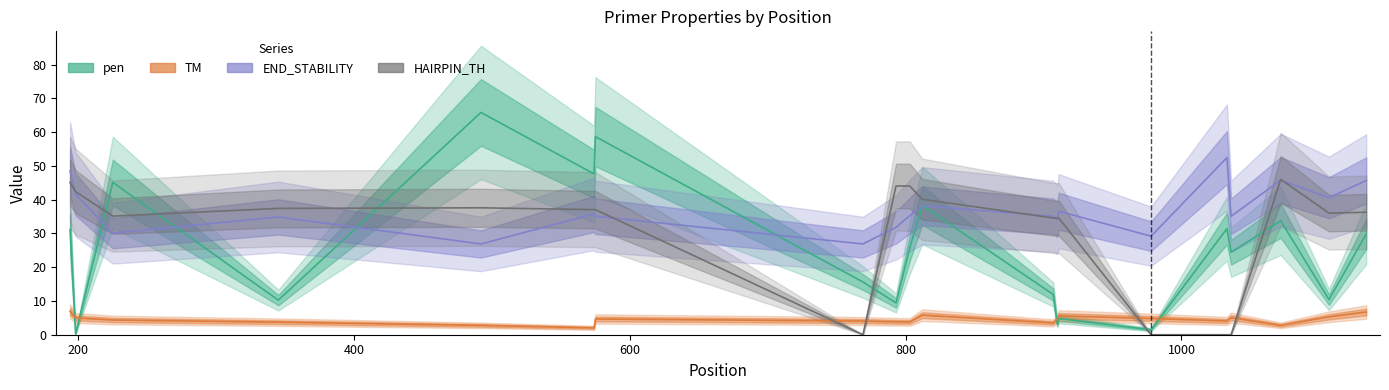

True or false: END_STABILITY (scaled x10) and HAIRPIN_TH cross at least once.

True